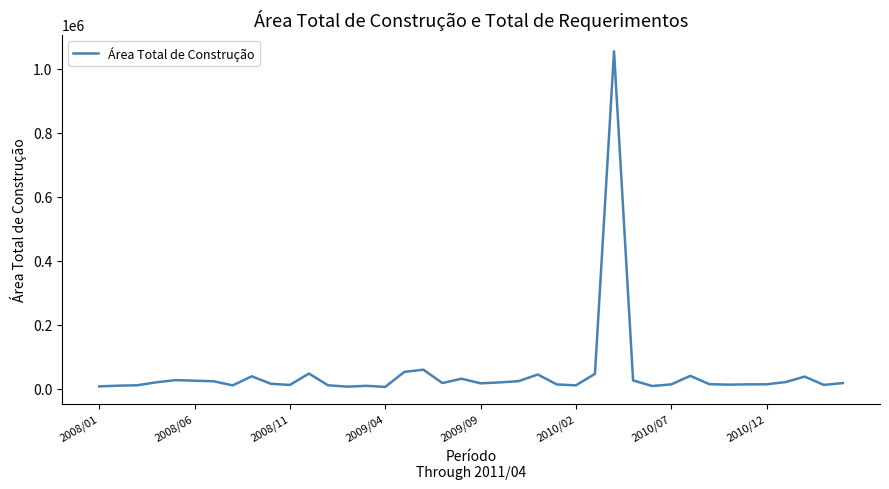

What is the maximum value shown in the chart?

1054323.7